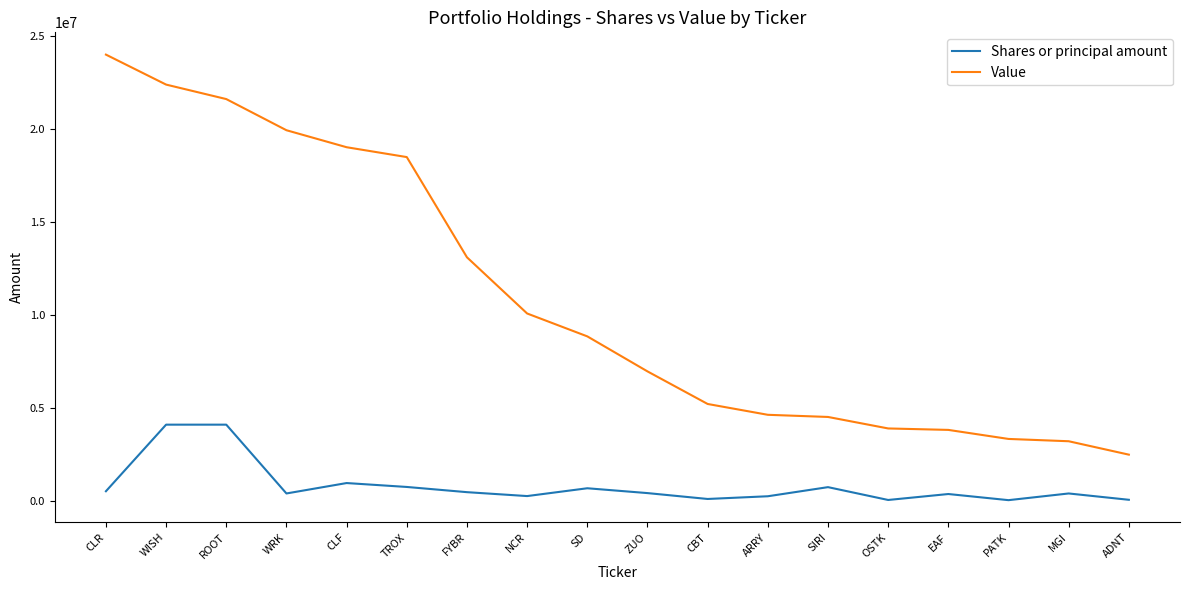

What is the minimum value for Value?

2487000